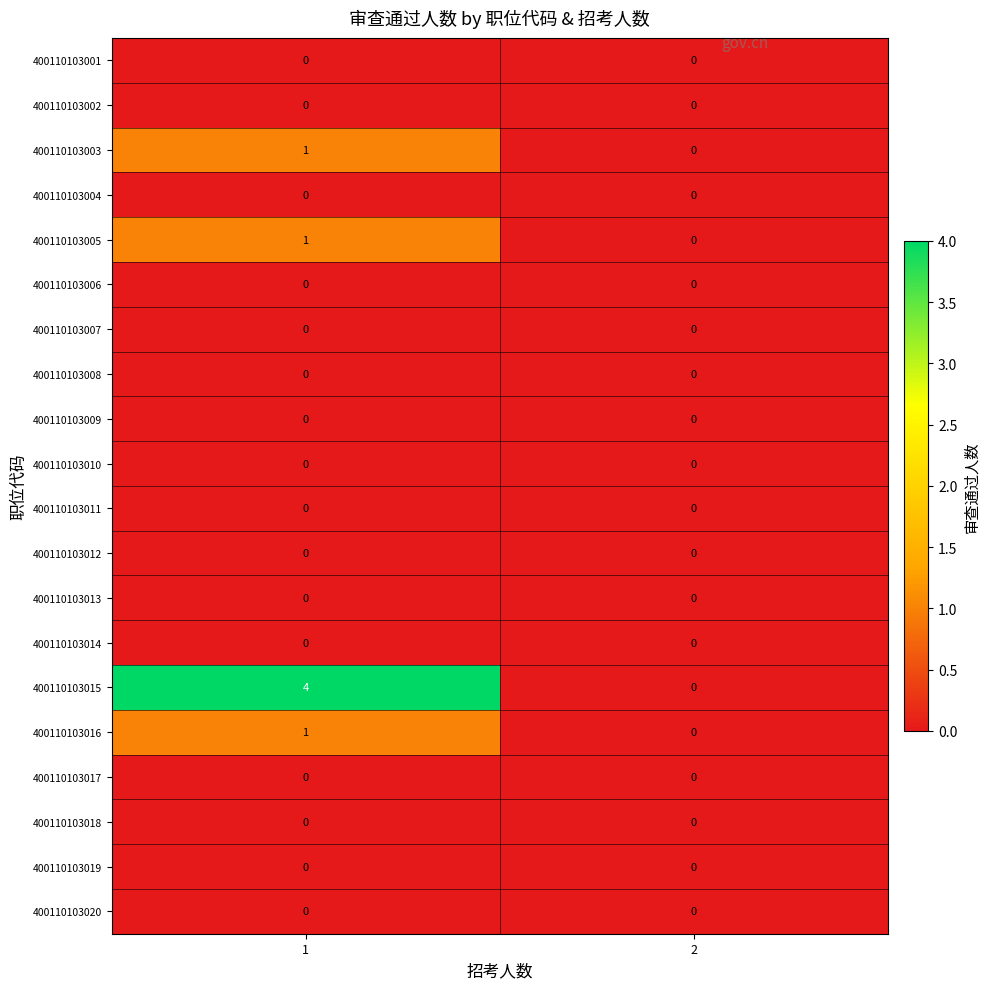

At which category is the sum across all series the highest?

1